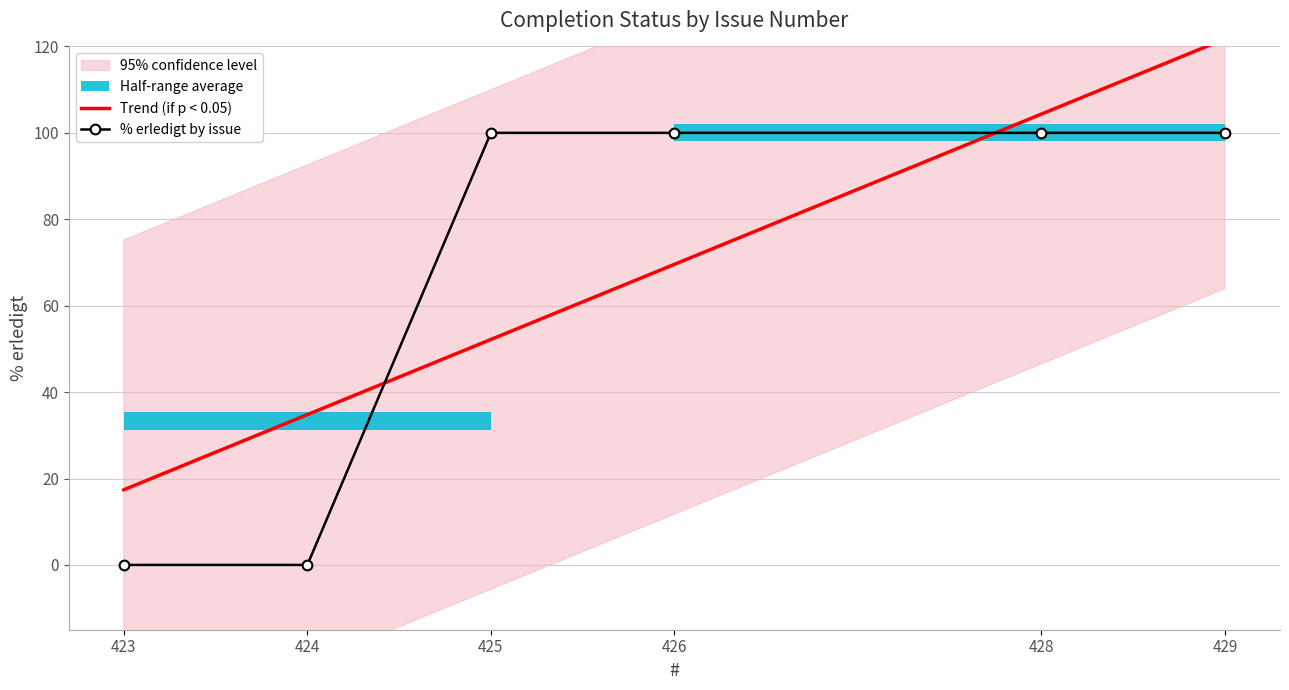

At which label is Trend (if p < 0.05) closest to 69?

426